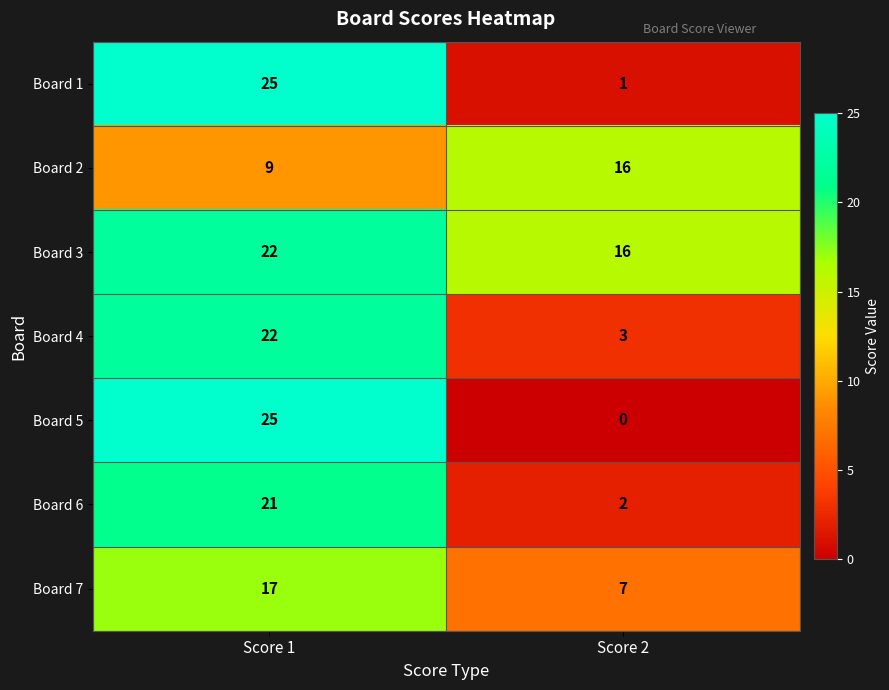

What is the greatest value displayed?

25